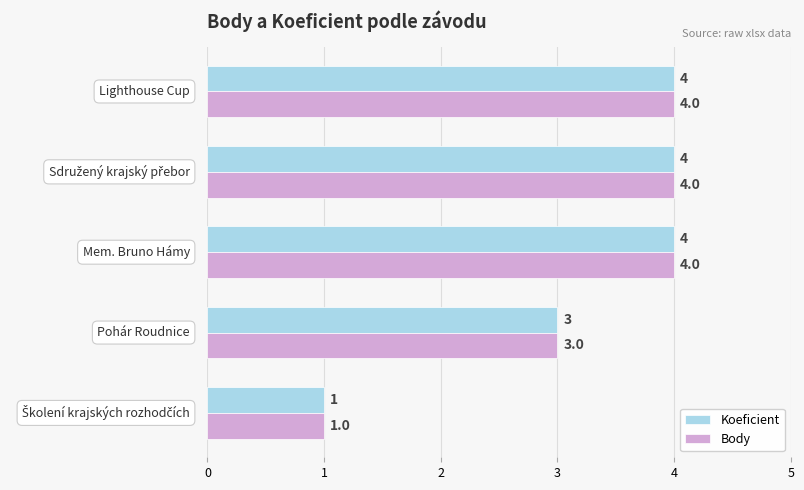

What is the greatest value displayed?

4